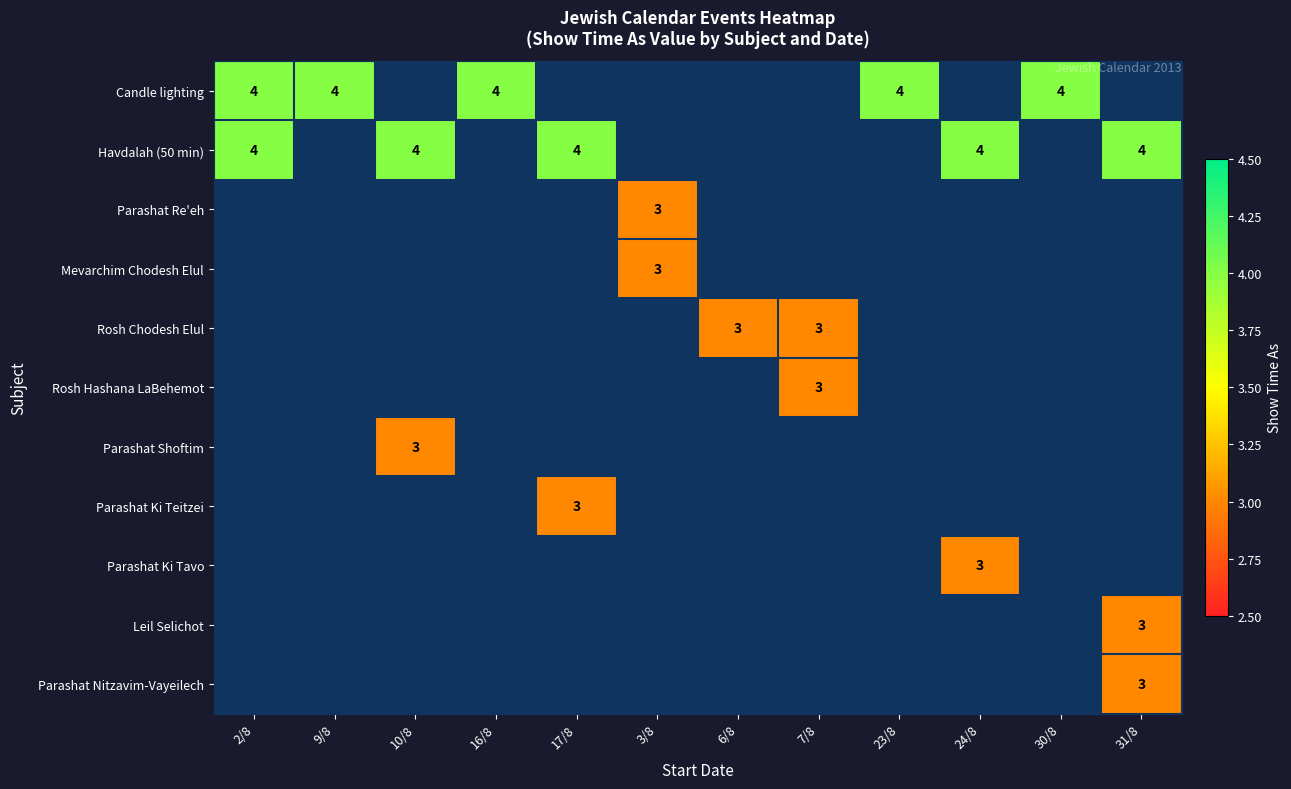

How many series are shown in this chart?

11